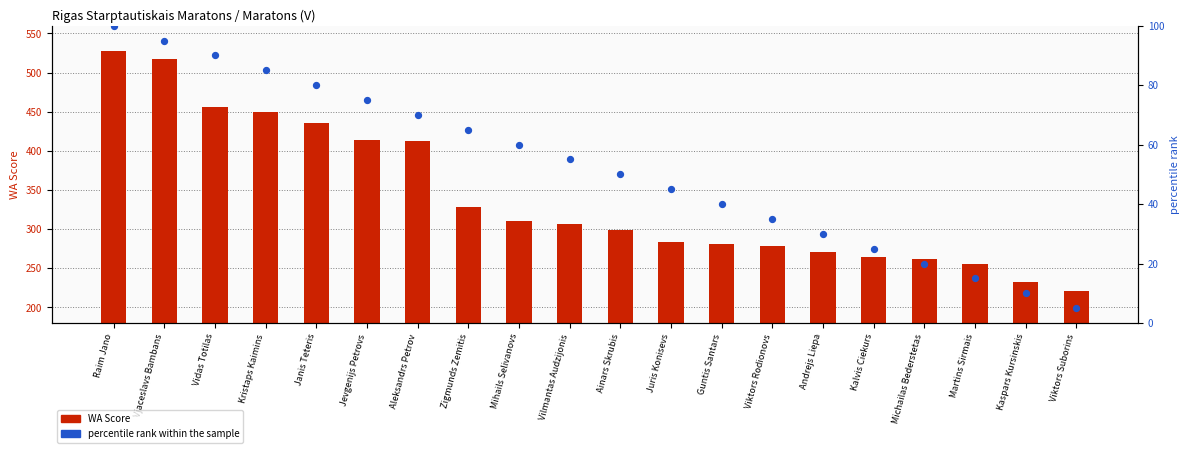

What is the total value across all series at Juris Konisevs?

329.0